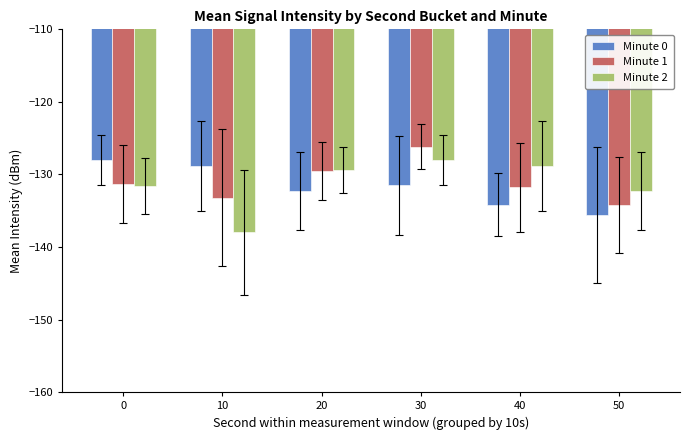

What is the minimum value for Minute 1?

-134.2